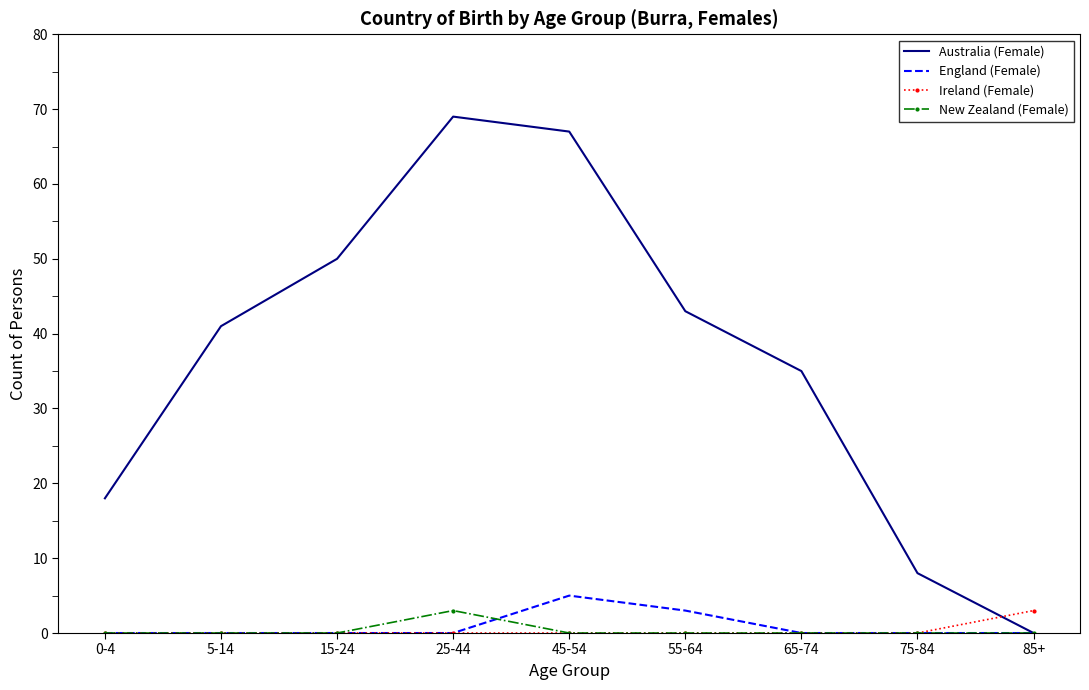

What position from the left is 45-54?

5